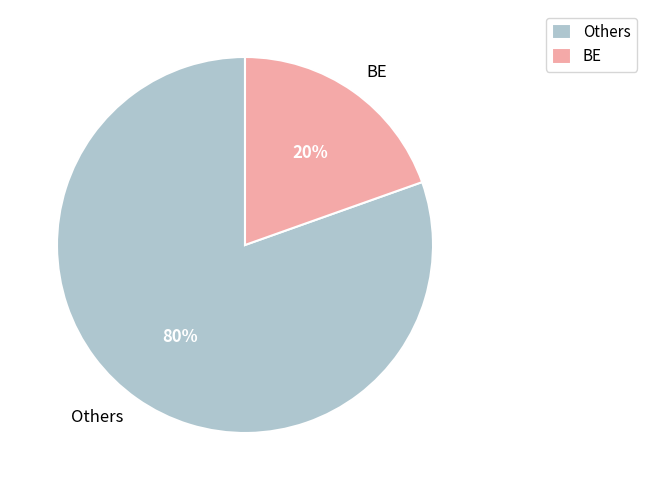

Rank the categories by value from highest to lowest.

Others, BE